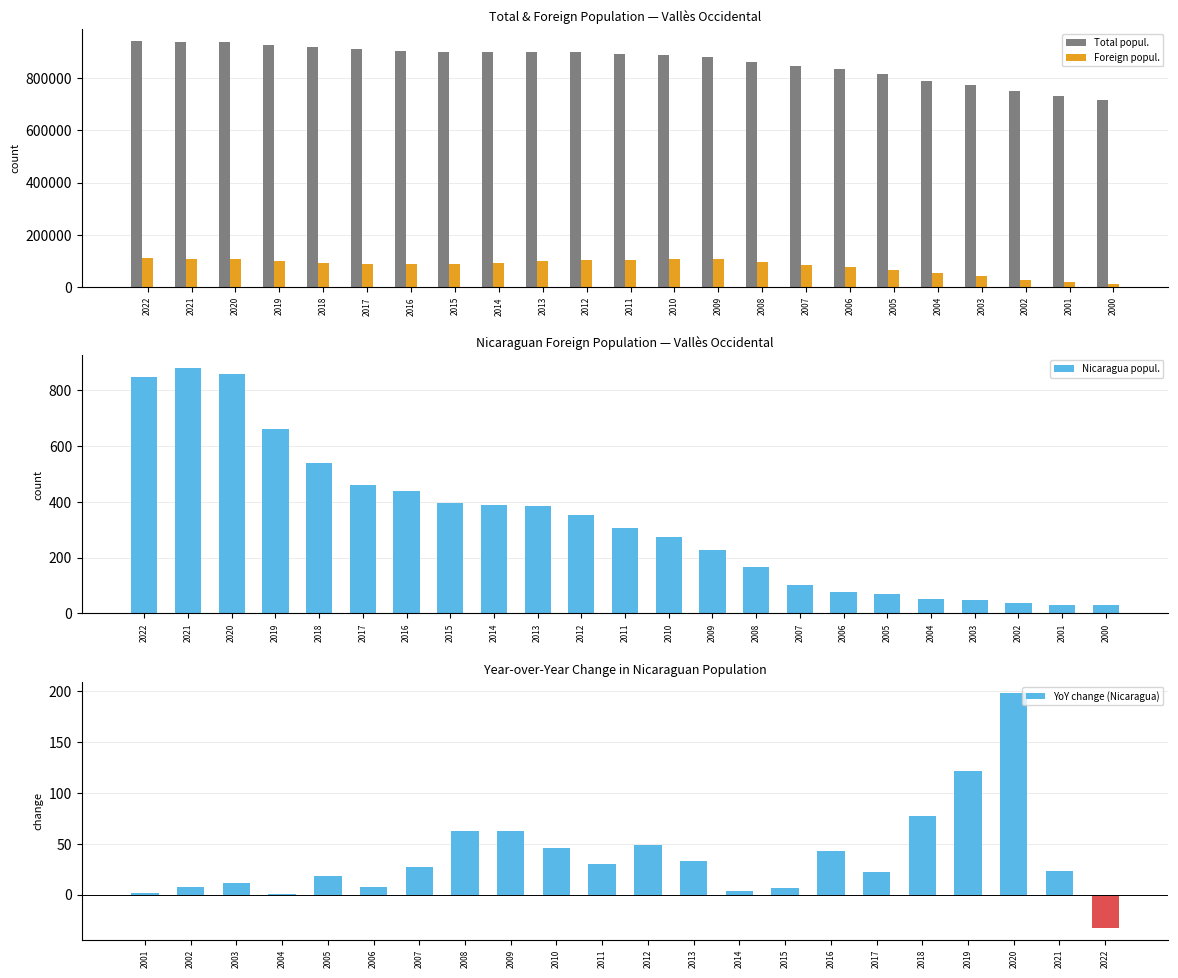

The value of Total popul. at 2002 is 751049. True or false?

True